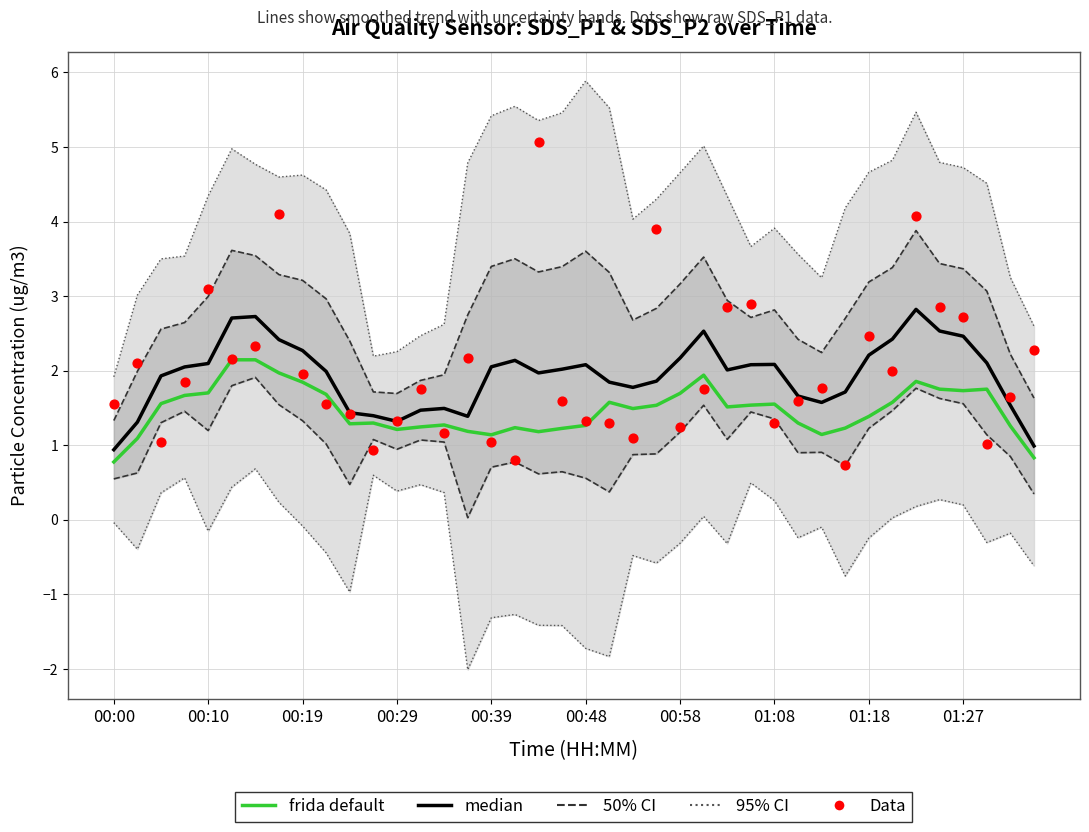

At which category is the sum across all series the highest?

34